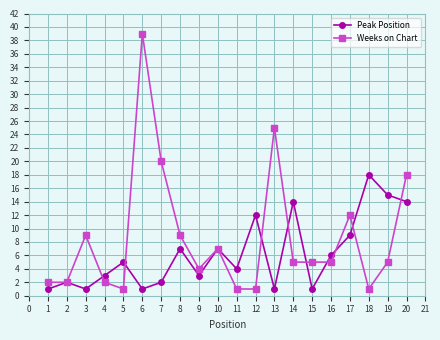

List the series in order of their peak value, highest first.

Weeks on Chart, Peak Position